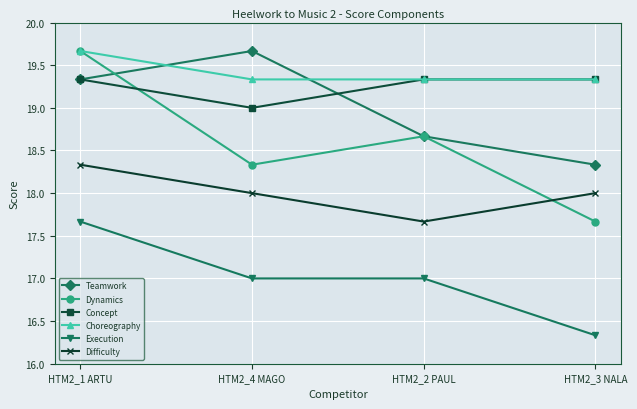

Is it true that Concept equals 4.0 at HTM2_4 MAGO?

False